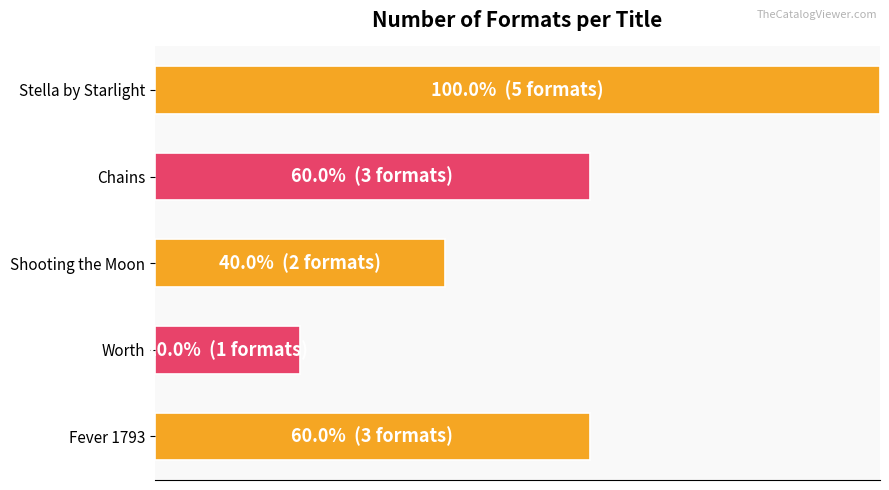

What is the sum of all values?

280